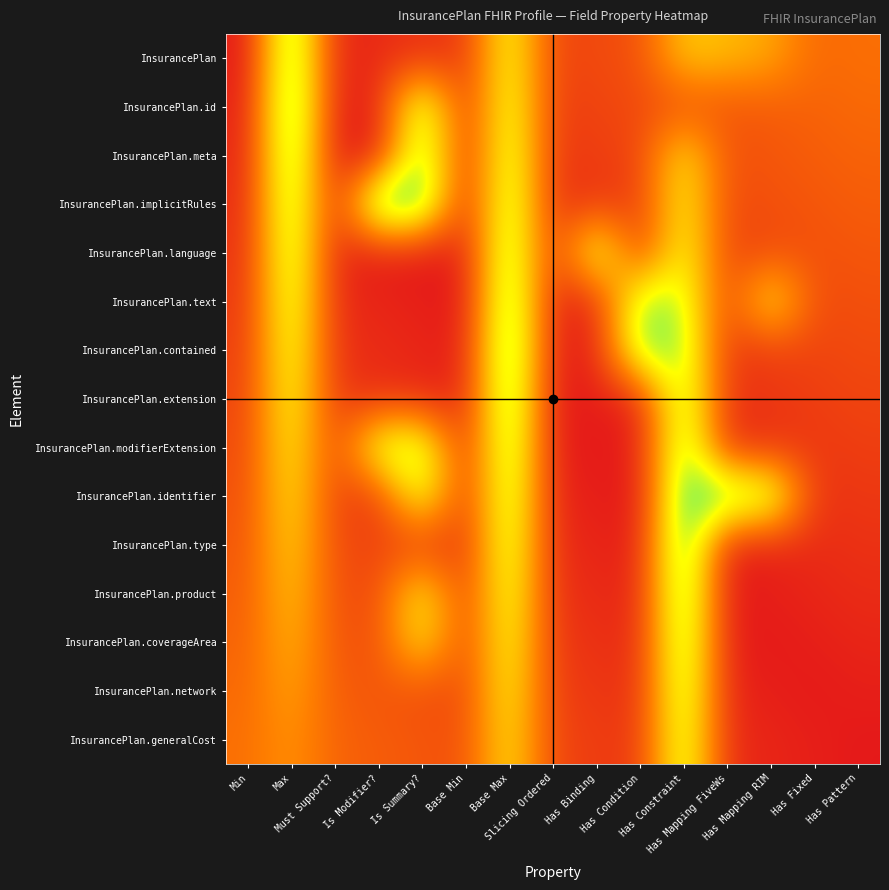

How many series are shown in this chart?

15